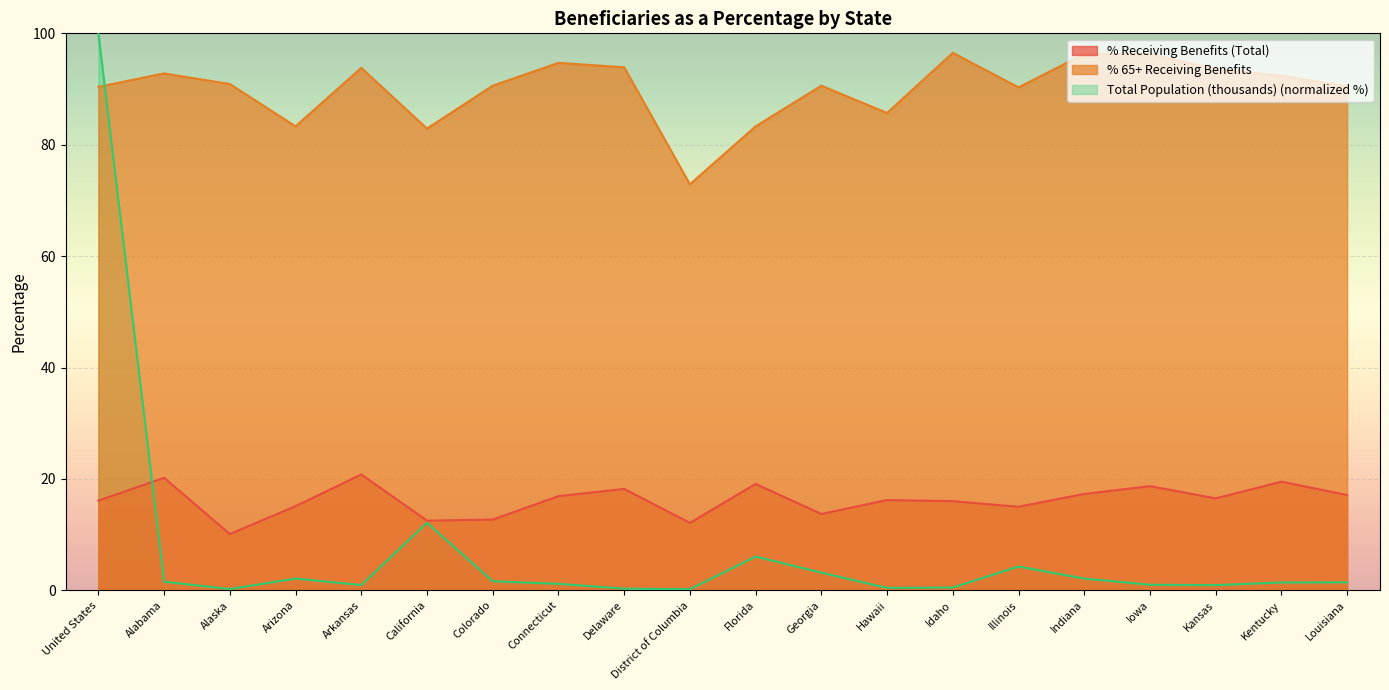

How many lines are shown in the chart?

3